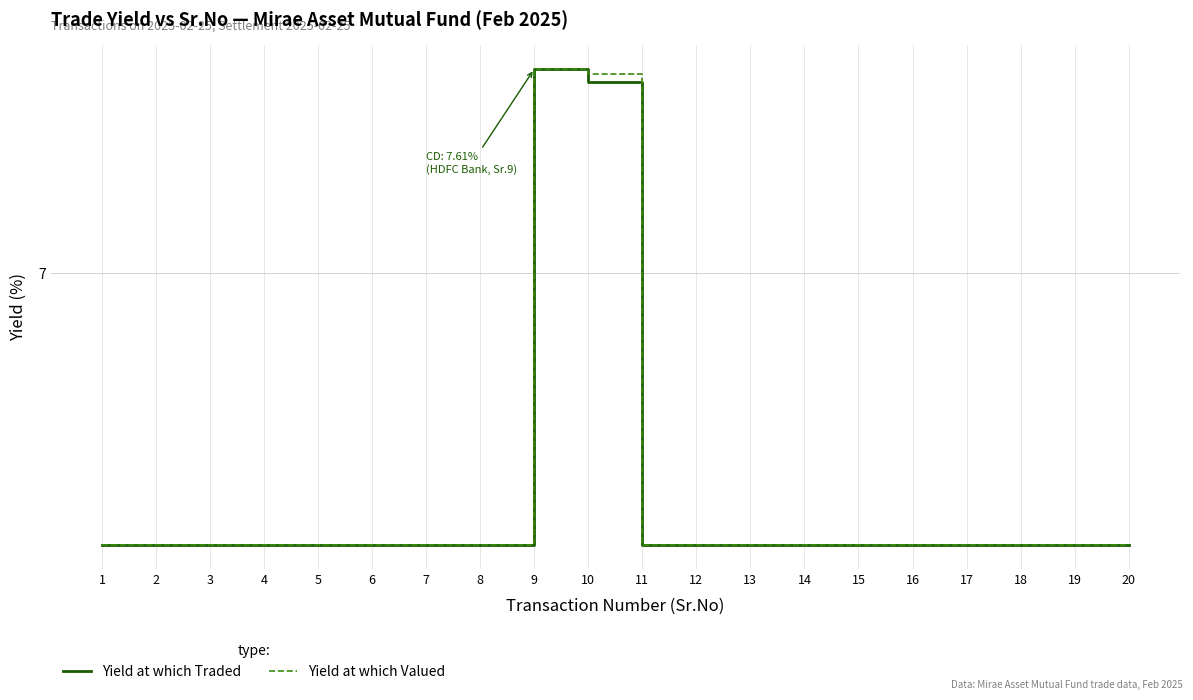

Reading right to left, list all the values displayed in this chart.

Yield at which Traded: 6.2	6.2	6.2	6.2	6.2	6.2	6.2	6.2	6.2	6.2	7.6	7.6	6.2	6.2	6.2	6.2	6.2	6.2	6.2	6.2
Yield at which Valued: 6.2	6.2	6.2	6.2	6.2	6.2	6.2	6.2	6.2	6.2	7.6	7.6	6.2	6.2	6.2	6.2	6.2	6.2	6.2	6.2